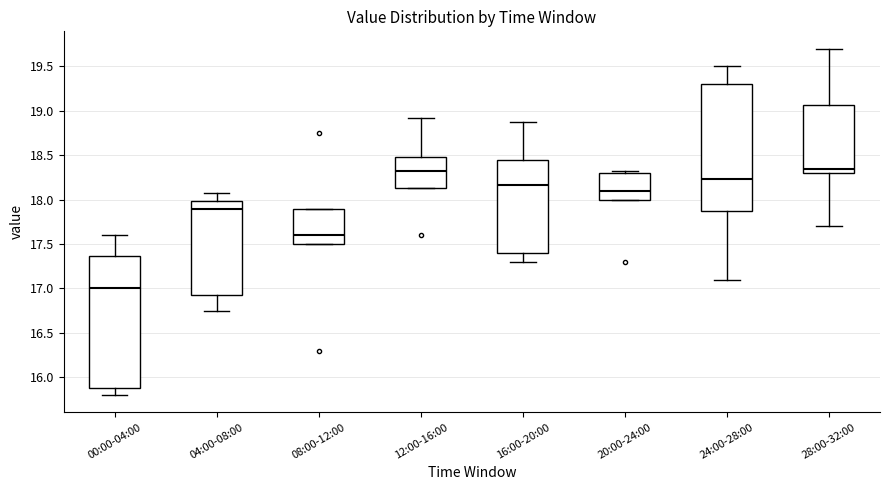

Reading left to right, transcribe this box plot: for each box, give where its median line is, the range the box spans, and where its two whiskers end, as read against the y-axis. The values are not printed on the chart, so give them approximately, as read against the axis.

00:00-04:00: median 17.00, box 15.90 to 17.35, whiskers 15.80 to 17.60
04:00-08:00: median 17.90, box 16.95 to 18.00, whiskers 16.75 to 18.05
08:00-12:00: median 17.60, box 17.50 to 17.90, whiskers 17.50 to 17.90
12:00-16:00: median 18.30, box 18.15 to 18.50, whiskers 18.15 to 18.90
16:00-20:00: median 18.15, box 17.40 to 18.45, whiskers 17.30 to 18.85
20:00-24:00: median 18.10, box 18.00 to 18.30, whiskers 18.00 to 18.30 (just above the box's upper edge)
24:00-28:00: median 18.25, box 17.85 to 19.30, whiskers 17.10 to 19.50
28:00-32:00: median 18.35, box 18.30 to 19.05, whiskers 17.70 to 19.70